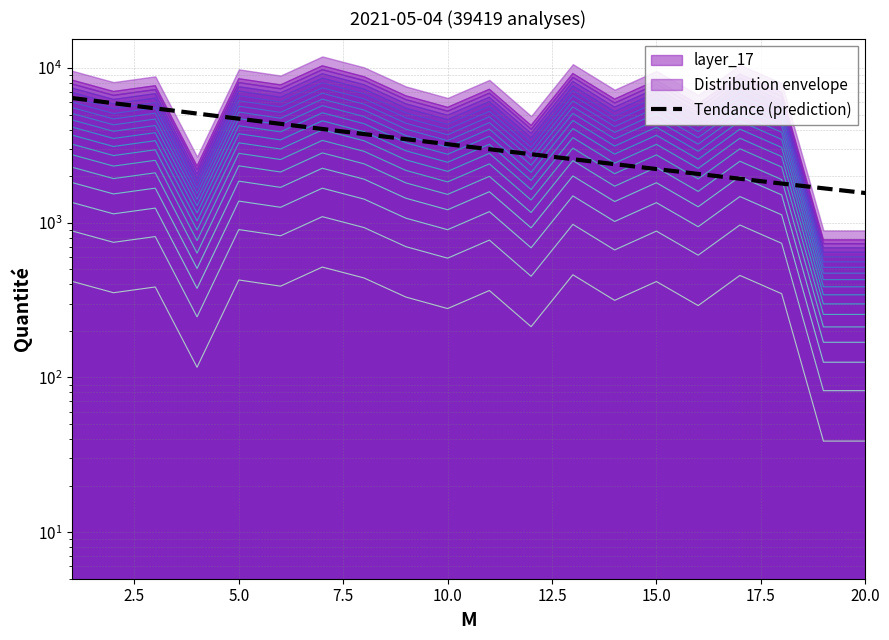

What is the ratio of the value at 2.5 to the value at 19?

3.8